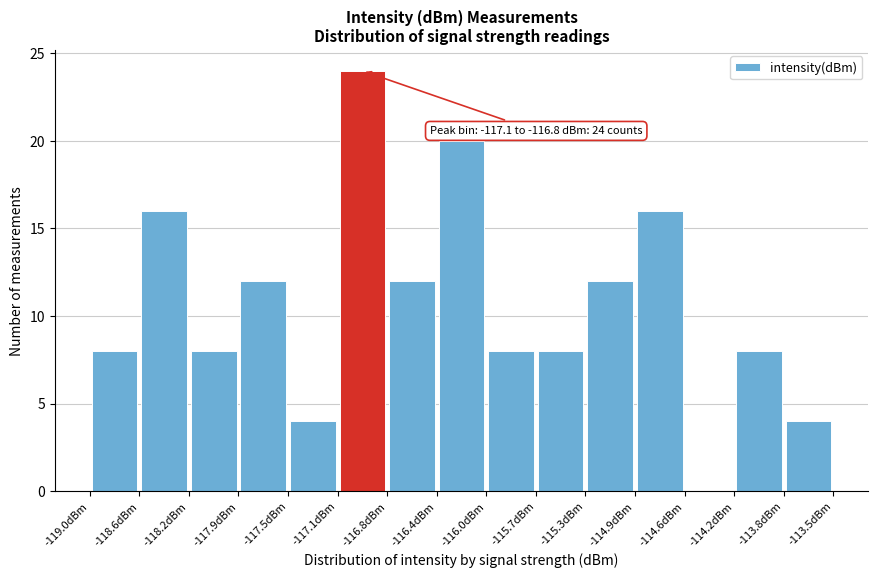

Which range on the x-axis has the tallest bar?

-117.15 to -116.75